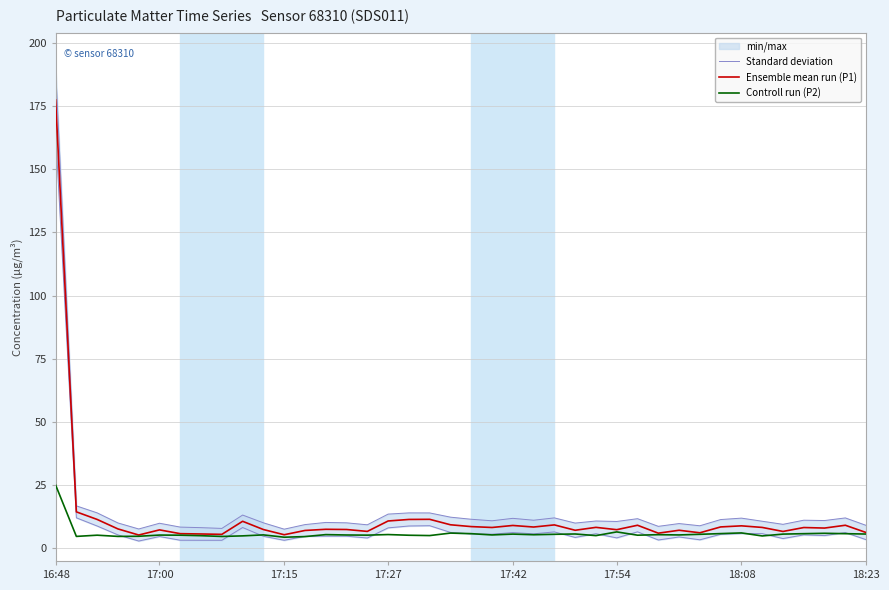

What is the sum of all Standard deviation values?

611.4